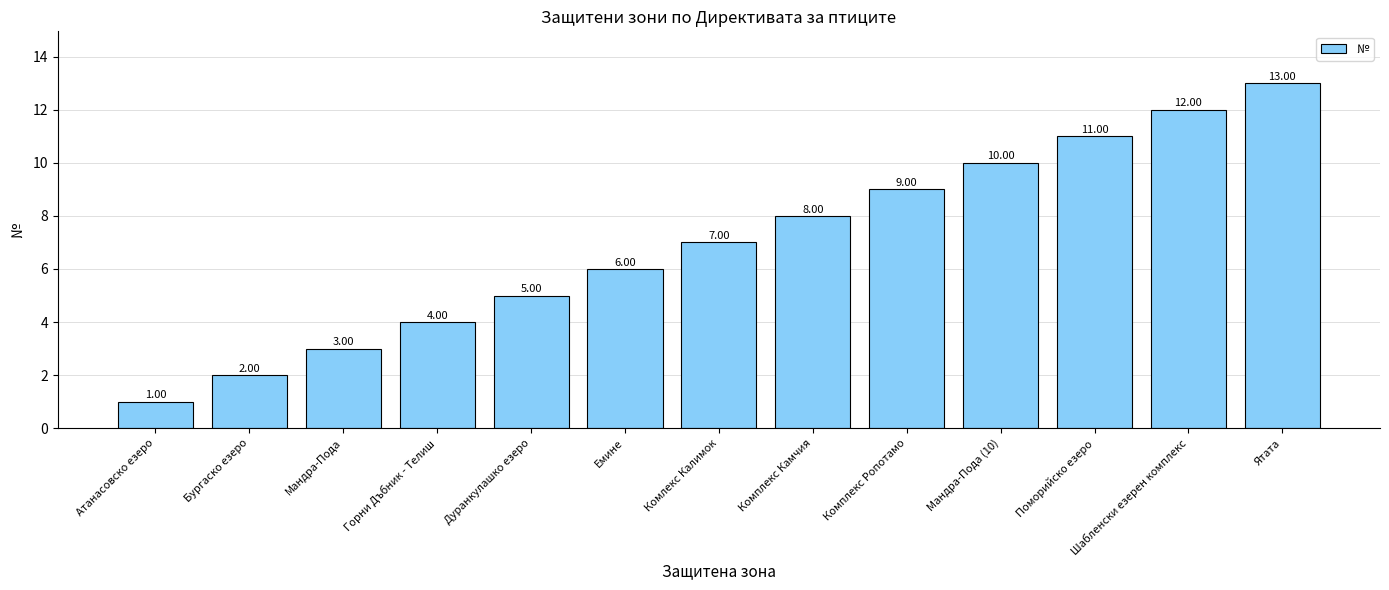

Reading right to left, what are all the values shown in this chart?

13	12	11	10	9	8	7	6	5	4	3	2	1